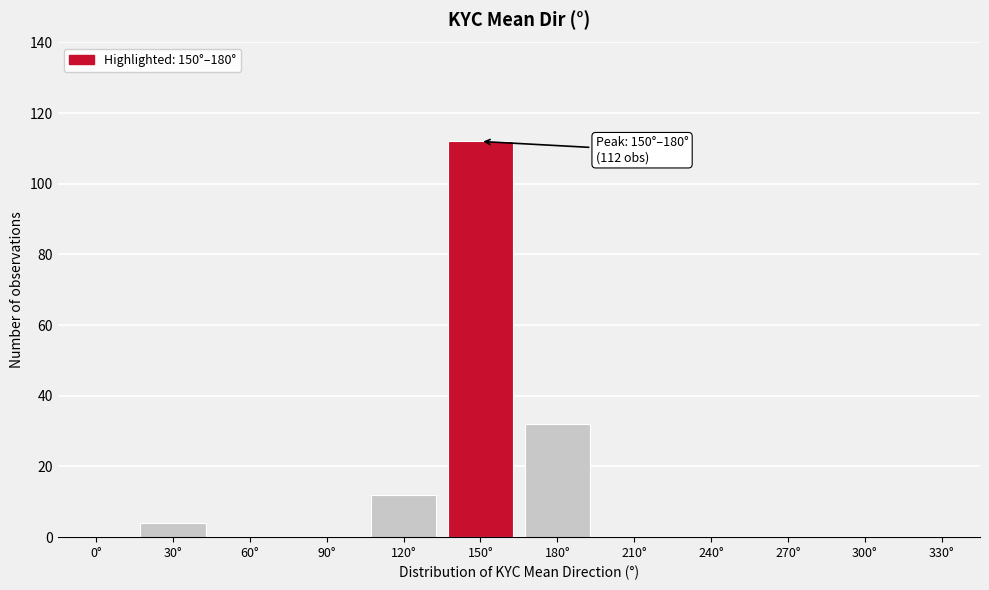

Reading left to right, what are all the values shown in this chart?

0°=0	30°=4	60°=0	90°=0	120°=12	150°=112	180°=32	210°=0	240°=0	270°=0	300°=0	330°=0